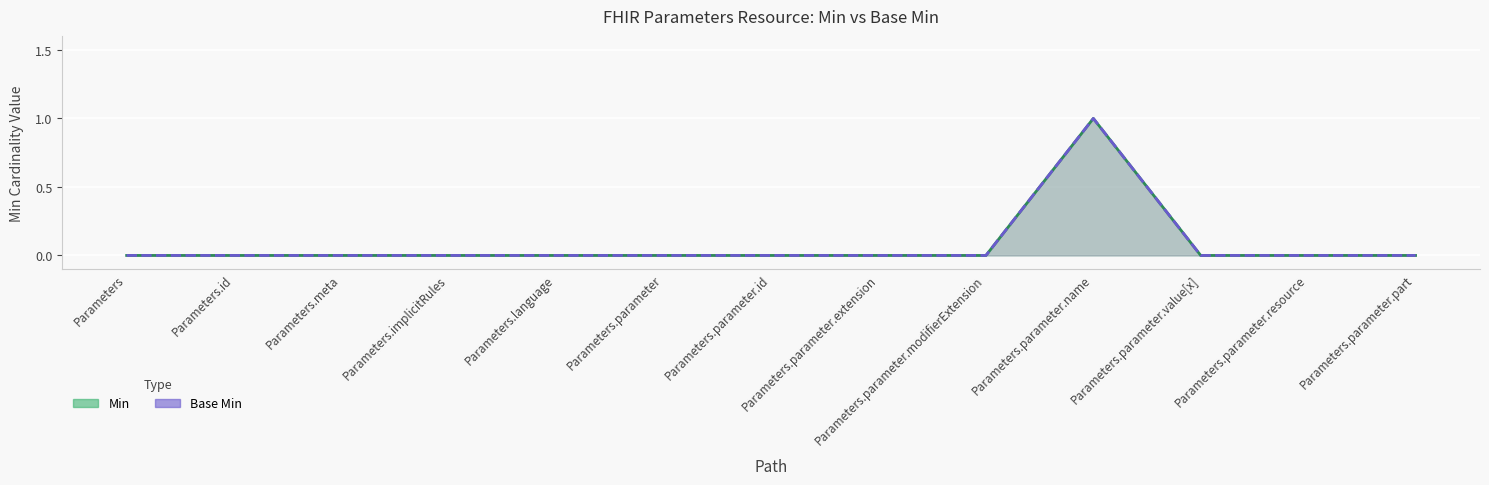

How many interior local peaks does the Min series have?

1